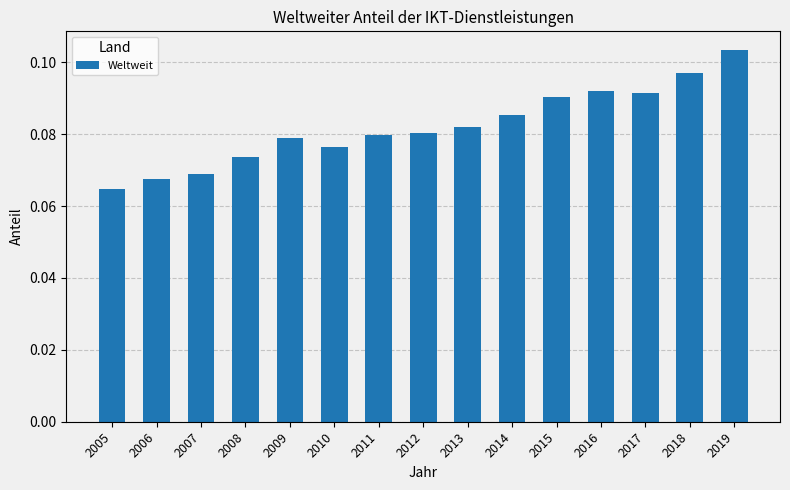

Between 2011 and 2017, which is larger?

2017